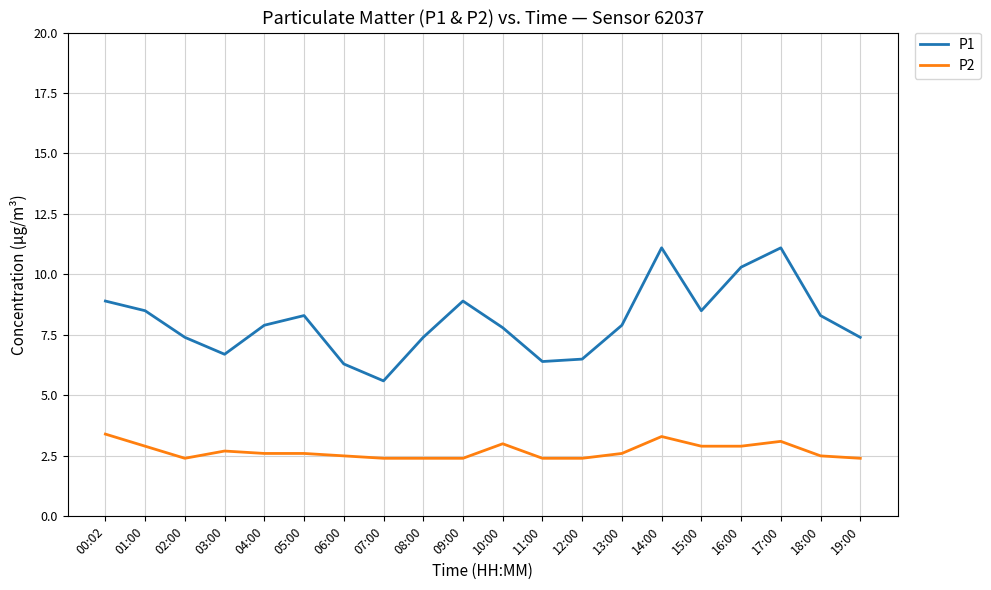

Which series has the largest total across all categories?

P1